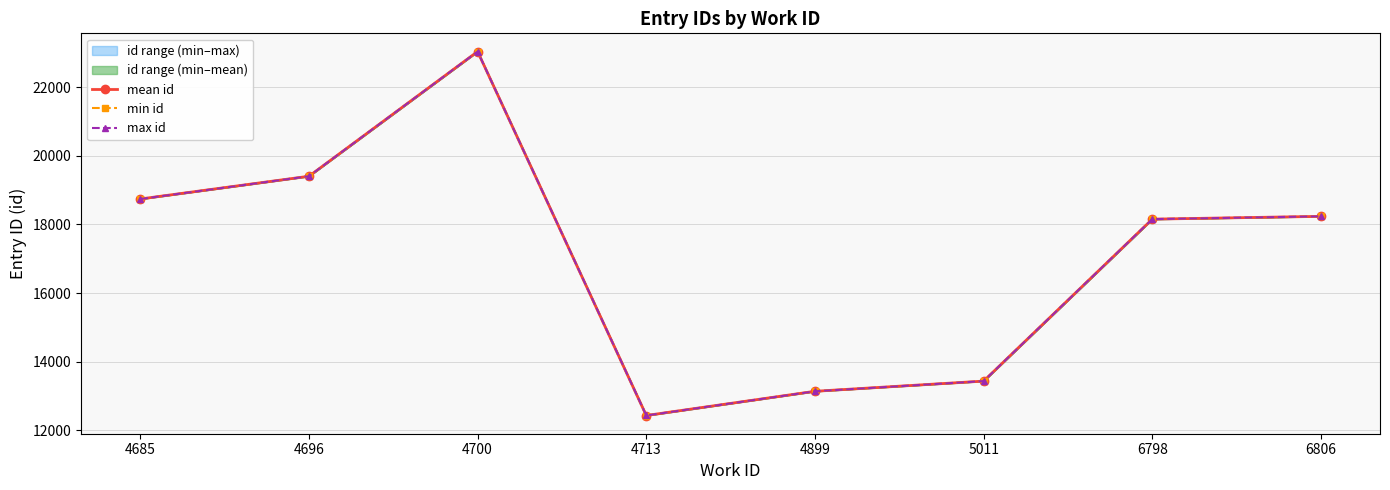

What is the lowest value of the min id series?

12433.0